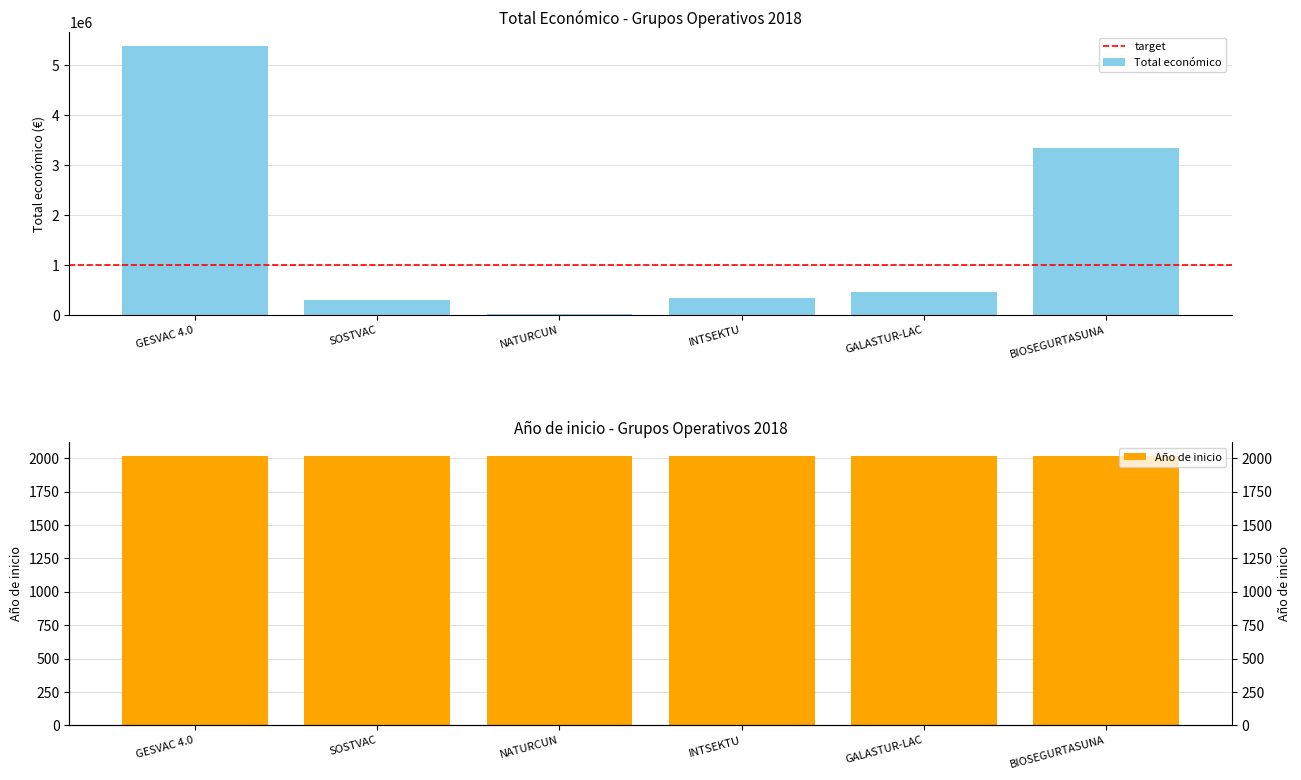

How many categories are shown in the chart?

6